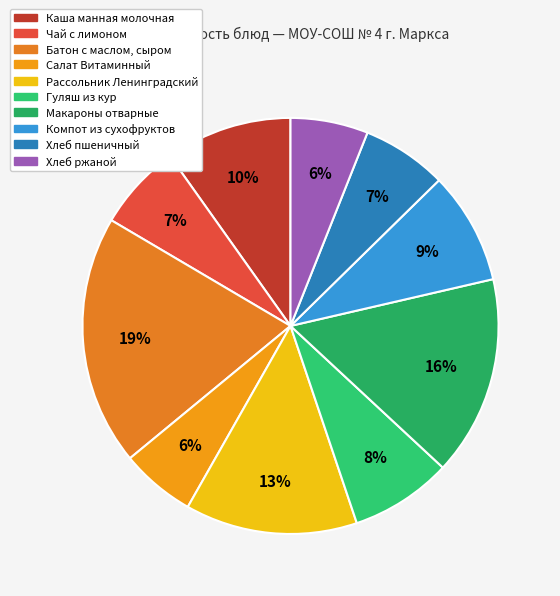

To the nearest percent, what portion does Каша манная молочная represent?

10%